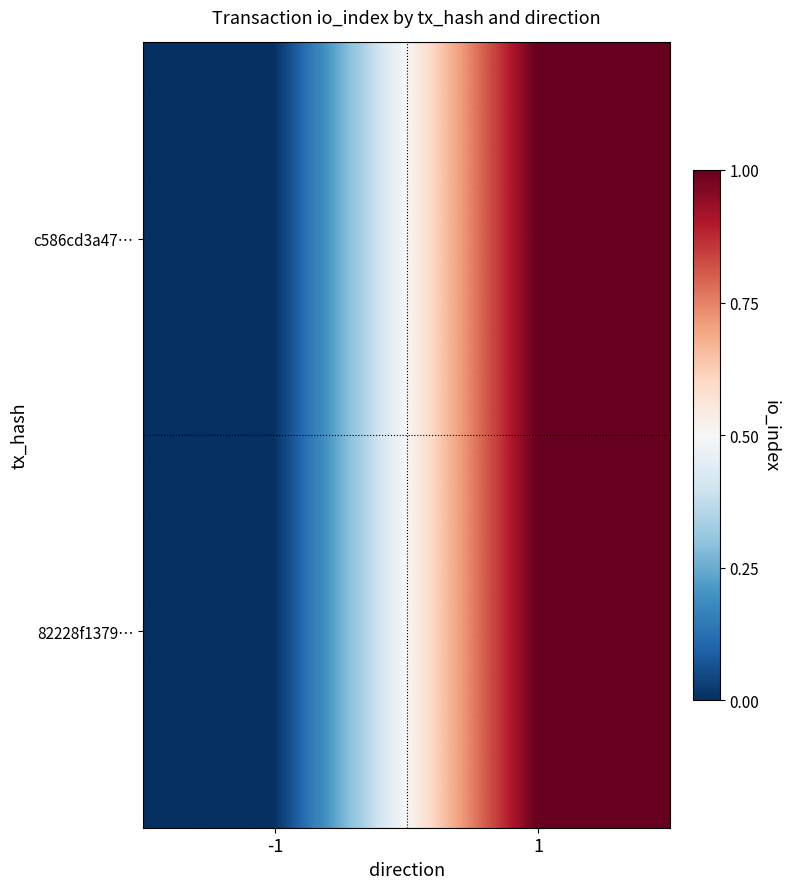

List the series in order of their peak value, lowest first.

c586cd3a47…, 82228f1379…